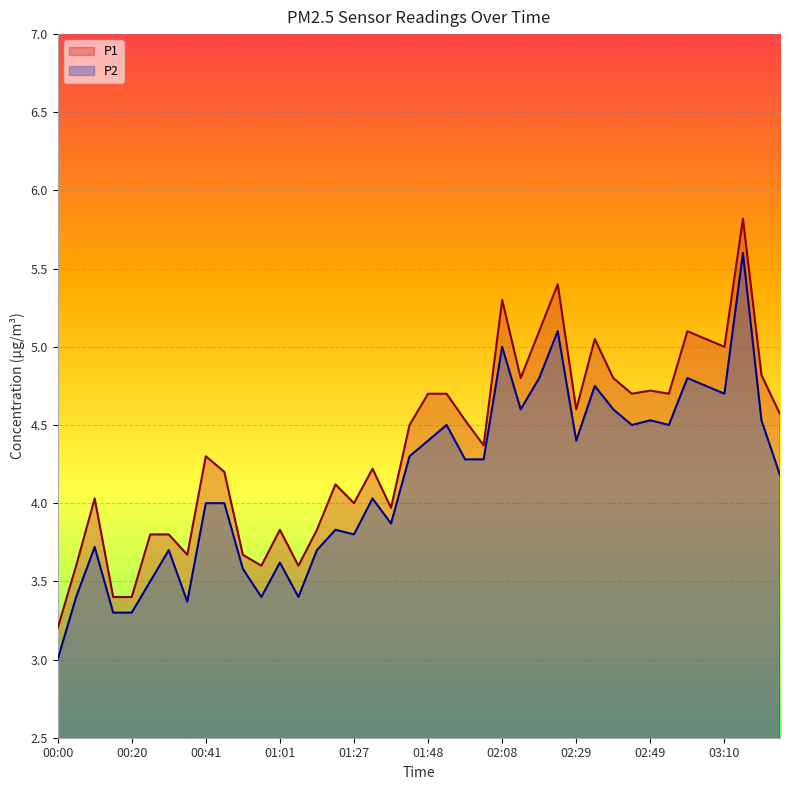

Read the P1 value at 01:06.

3.6